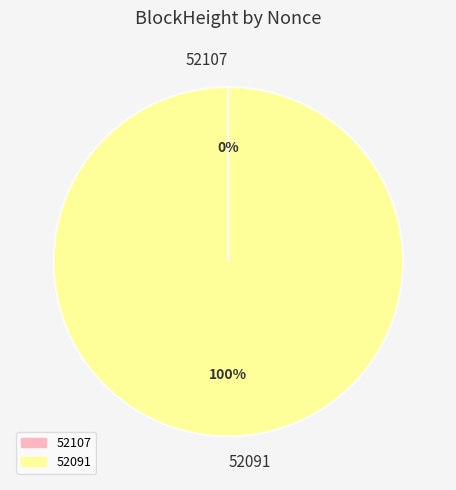

Is it true that 52091 is 100% of the pie?

True